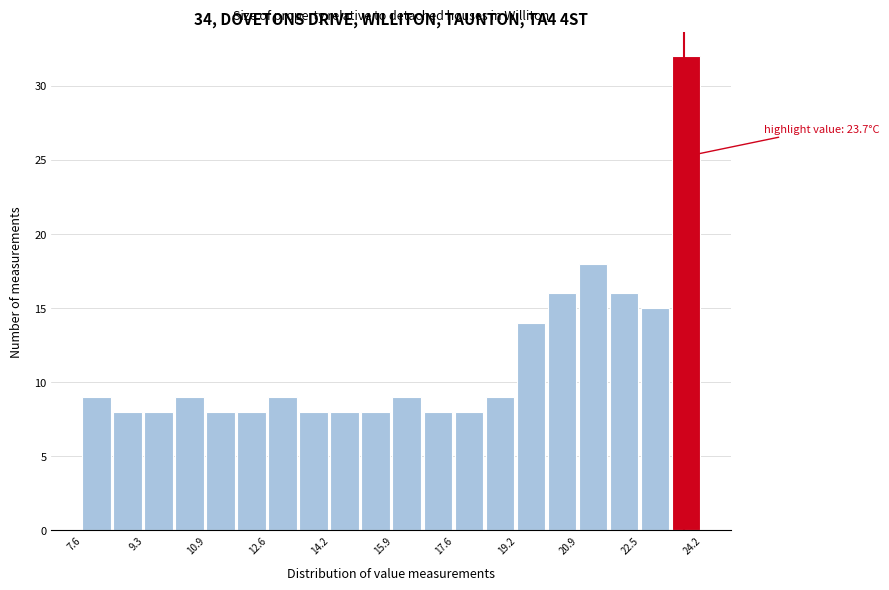

Over which range of the x-axis is the bar tallest?

23.4 to 24.2